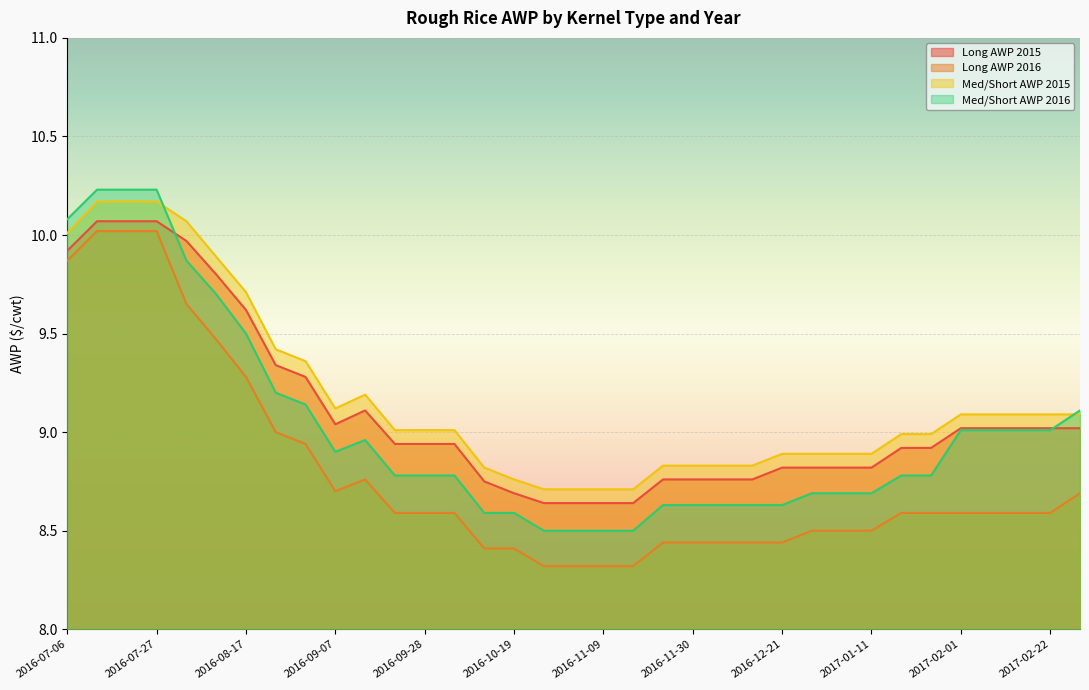

How many interior local peaks does the Long AWP 2015 series have?

1